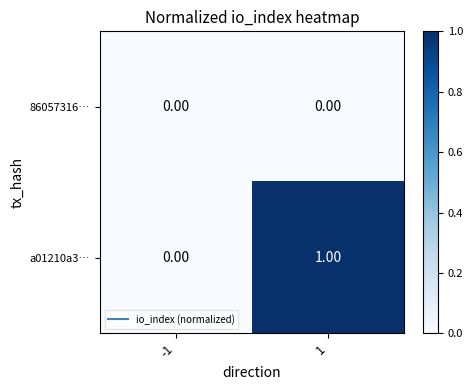

Which series has the widest spread of values?

a01210a3…